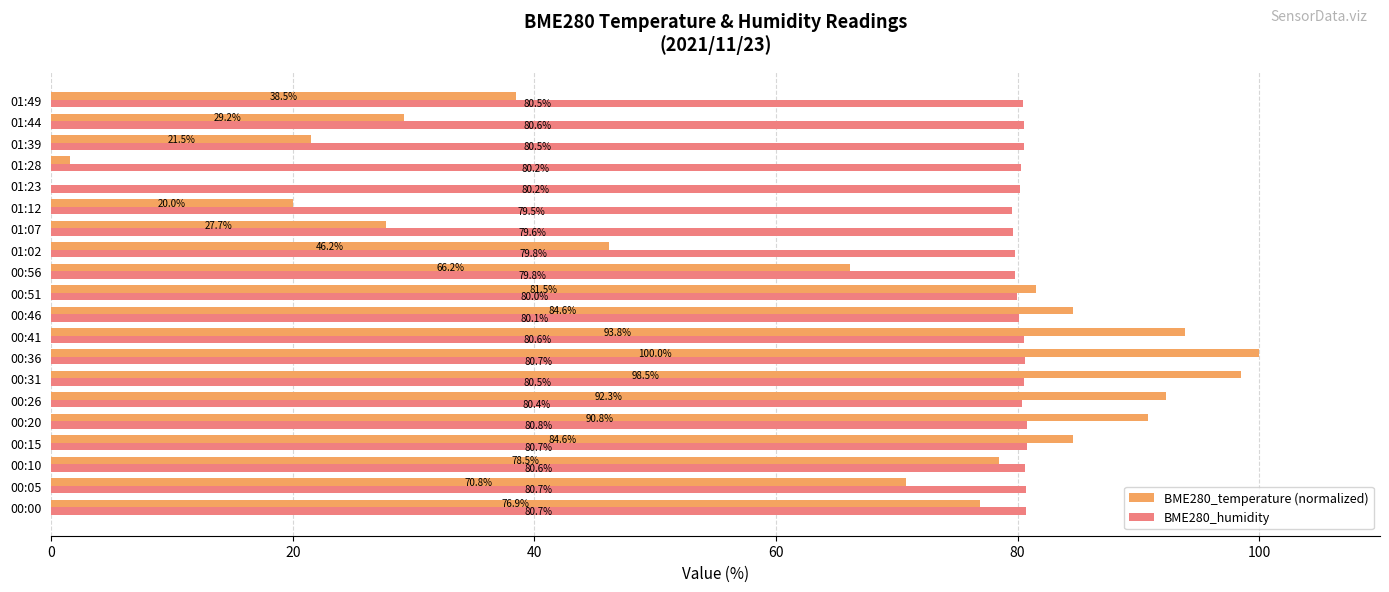

At which label is BME280_temperature (normalized) closest to 50?

01:02